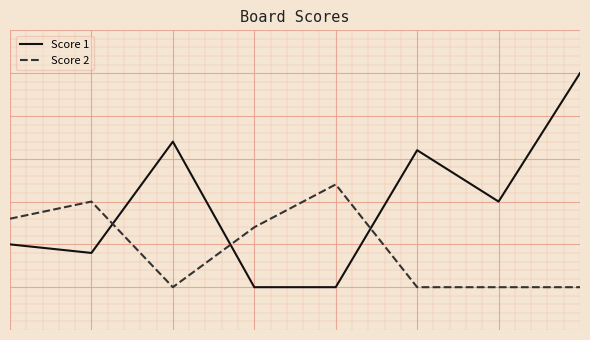

Is this an area chart (filled region under the line)?

No